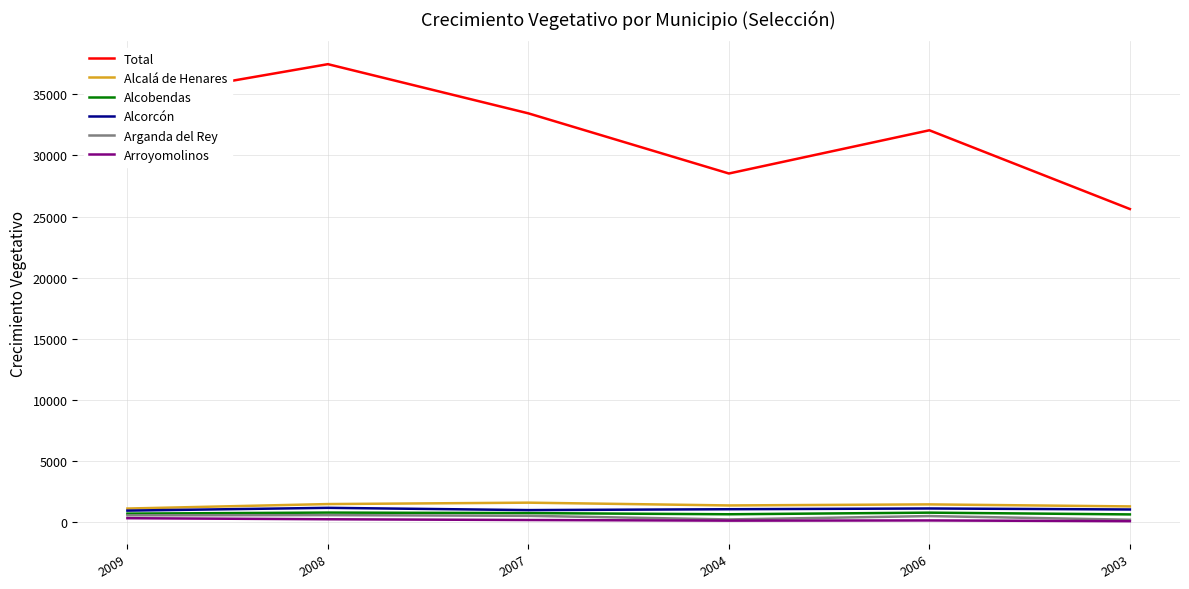

What is the minimum value for Alcalá de Henares?

1113